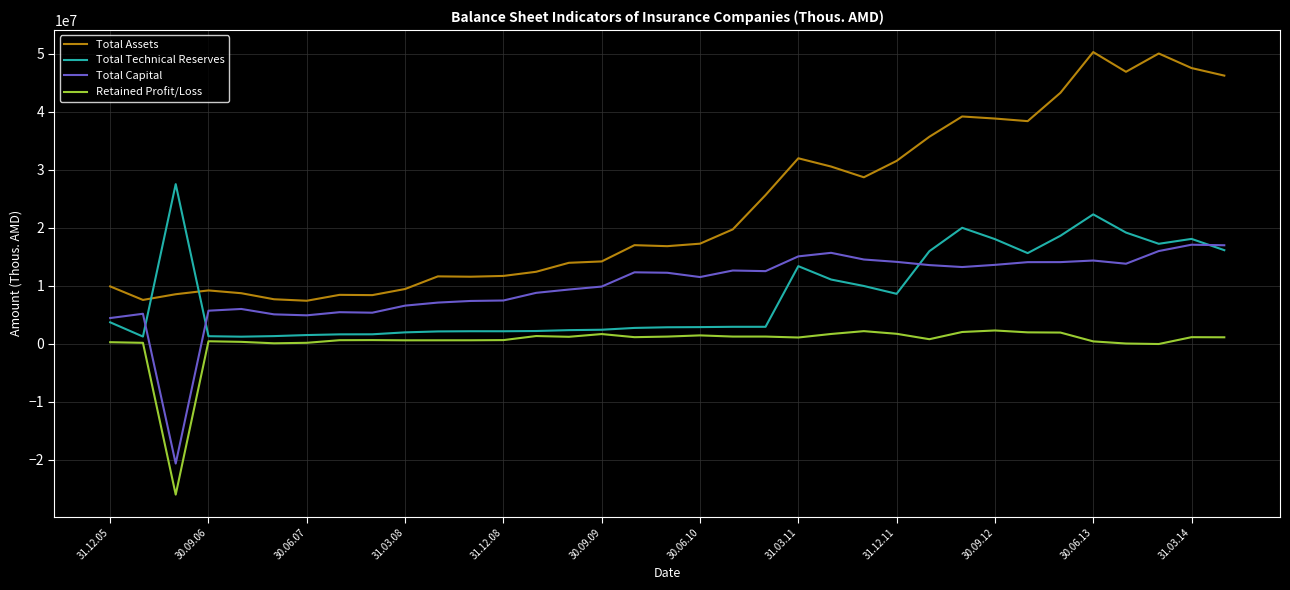

True or false: Total Capital and Total Technical Reserves cross at least once.

True